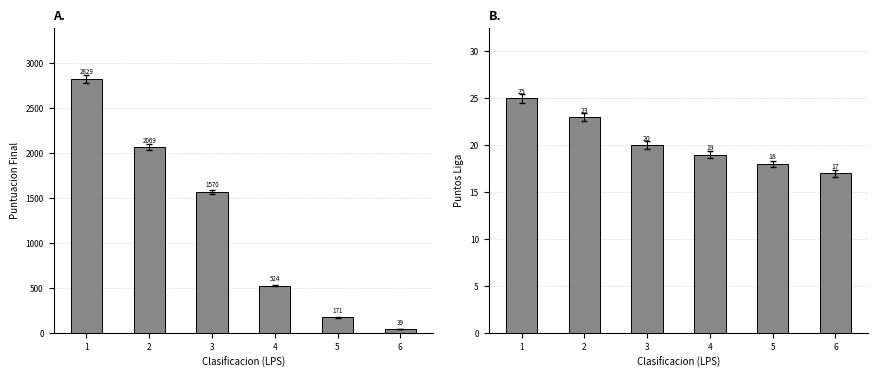

Rank the series by their maximum value, from lowest to highest.

PUNTOS LIGA, PUNTUACION FINAL